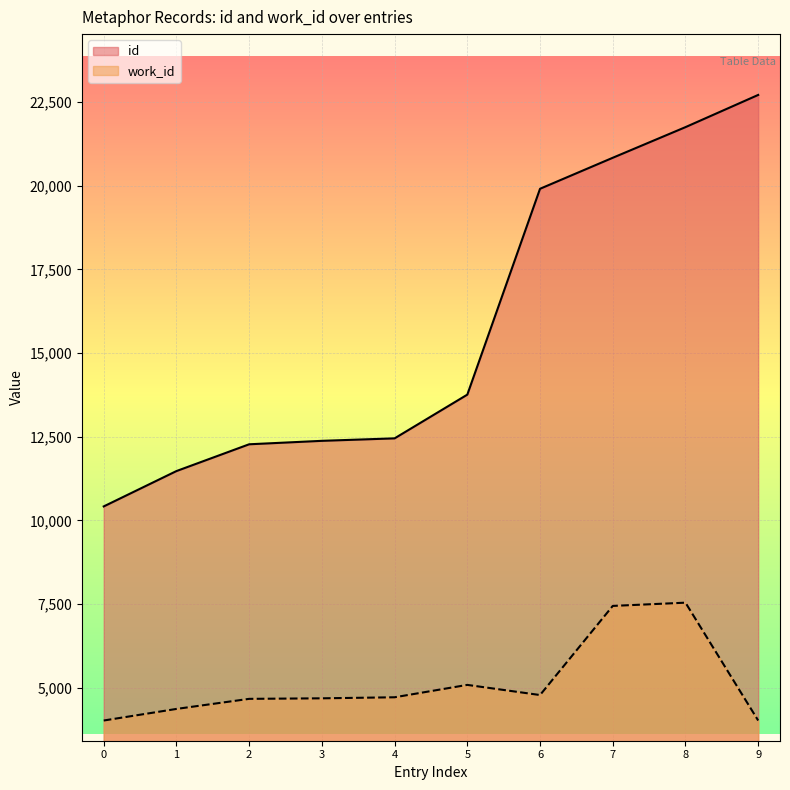

True or false: id and work_id intersect in this chart.

False